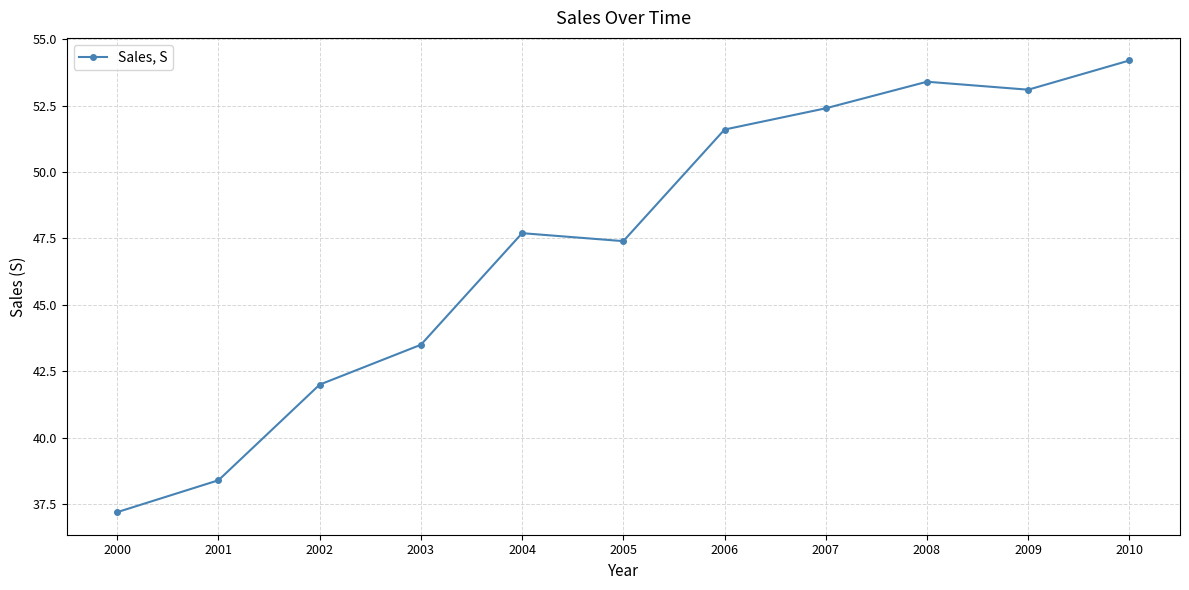

What is the greatest value displayed?

54.2